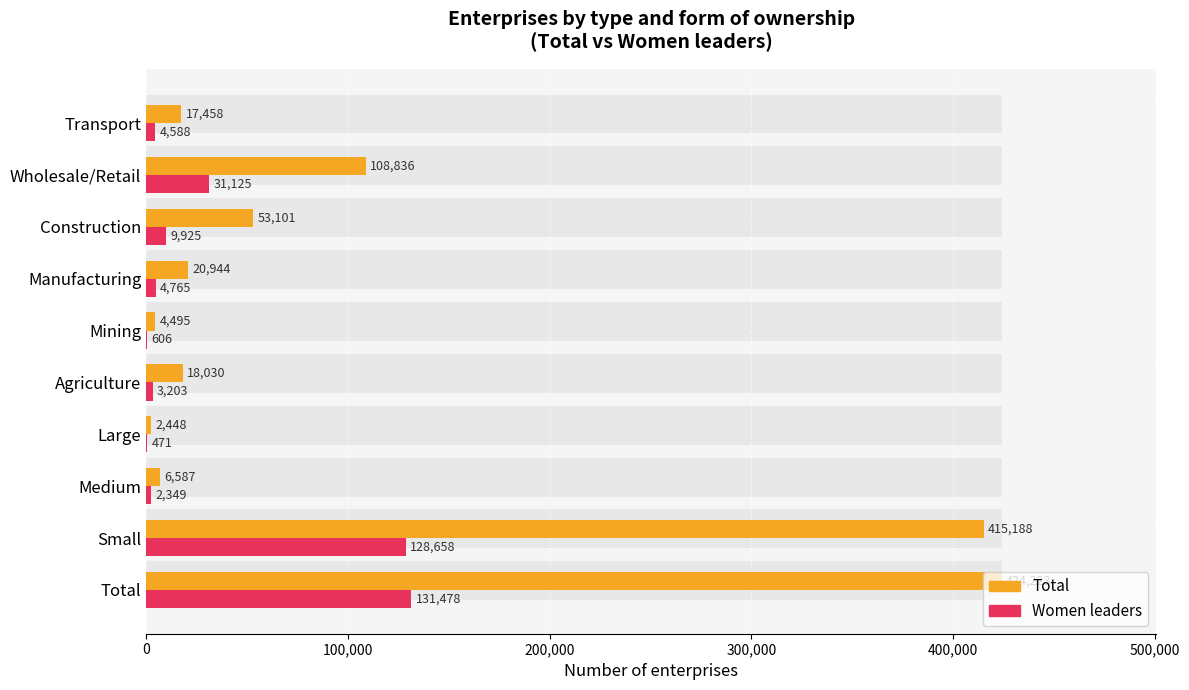

The value of Total at Transport is 17458. True or false?

True